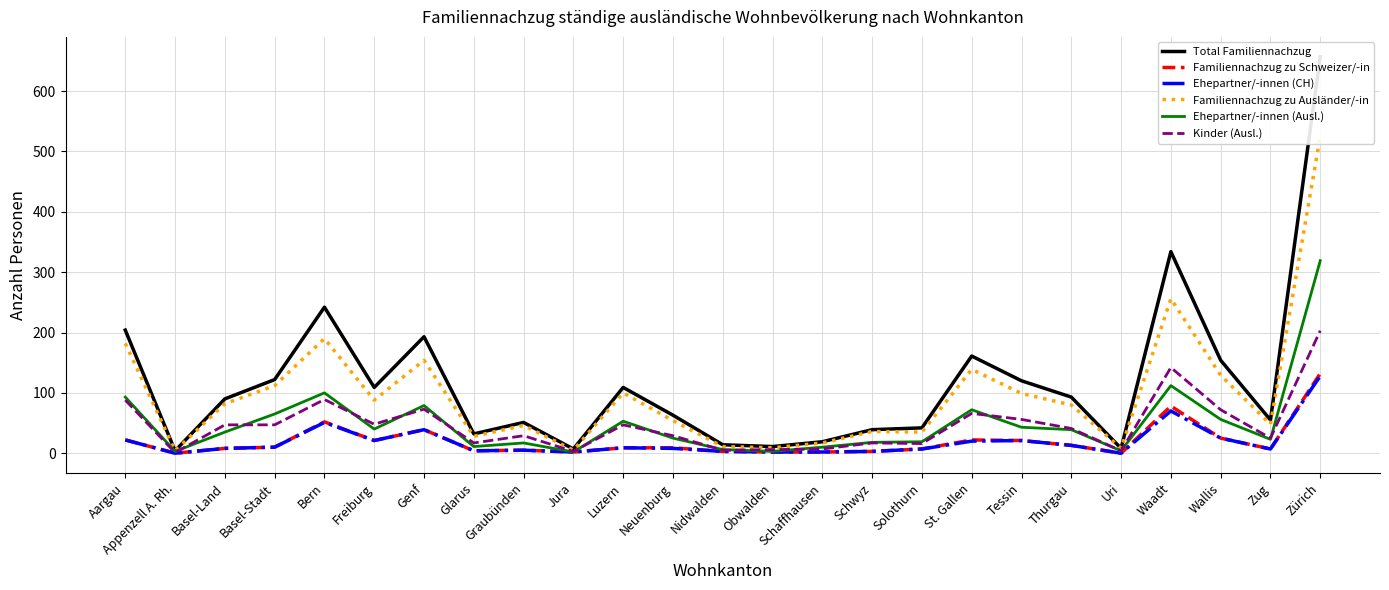

Is it true that Familiennachzug zu Schweizer/-in equals 9 at Neuenburg?

True